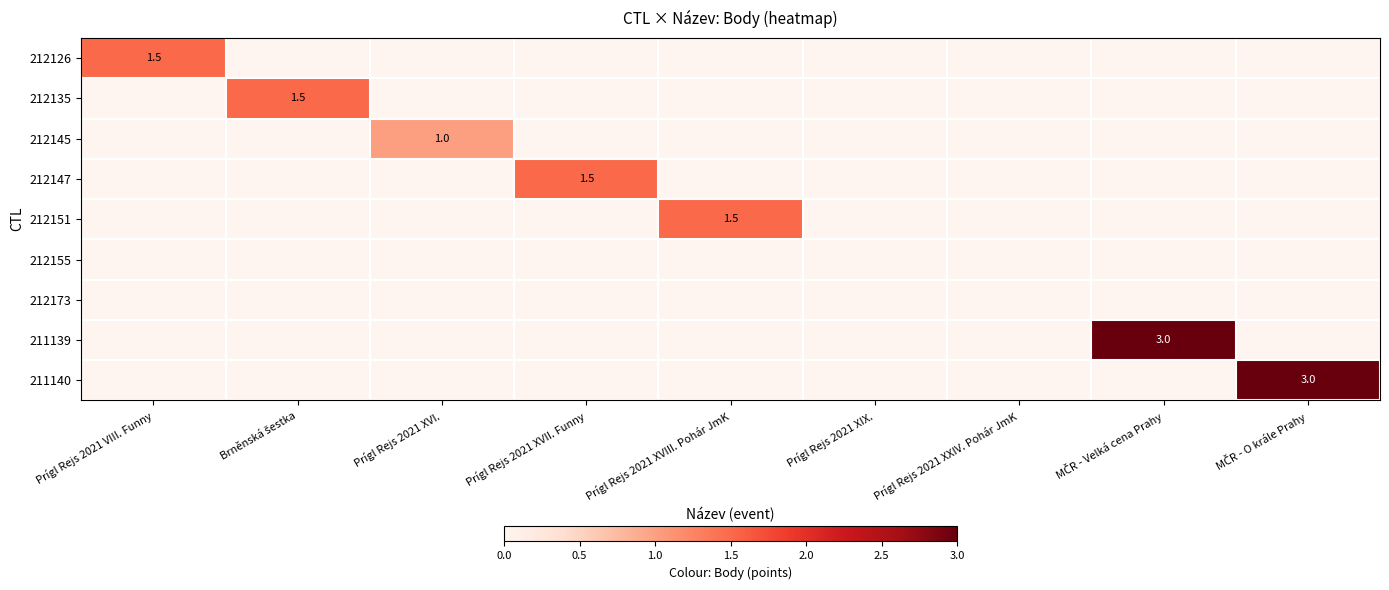

What is the total value across all series at Prígl Rejs 2021 XVIII. Pohár JmK?

1.5